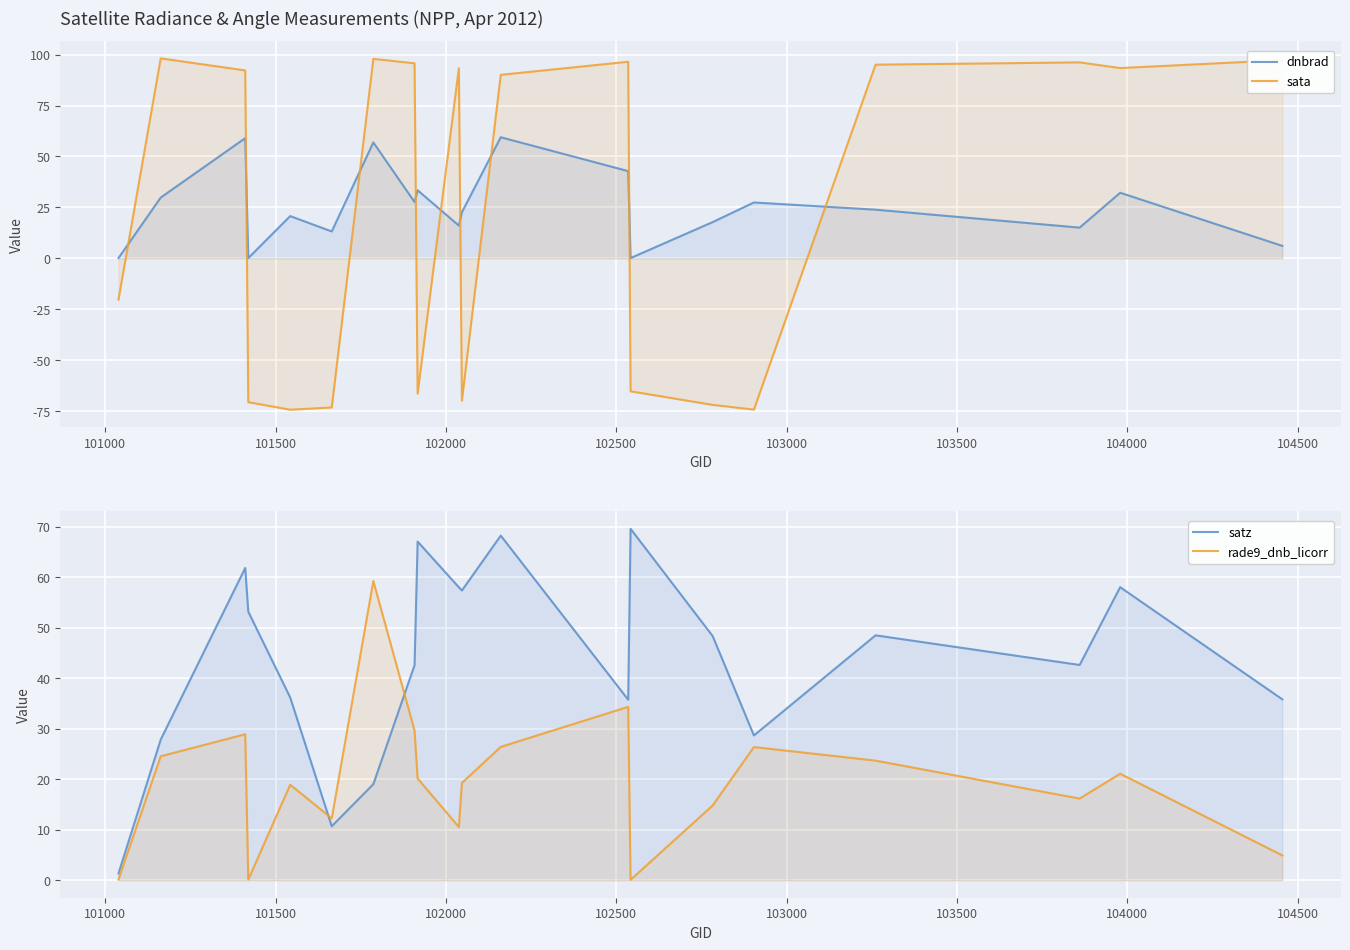

Which series has the largest total across all categories?

satz